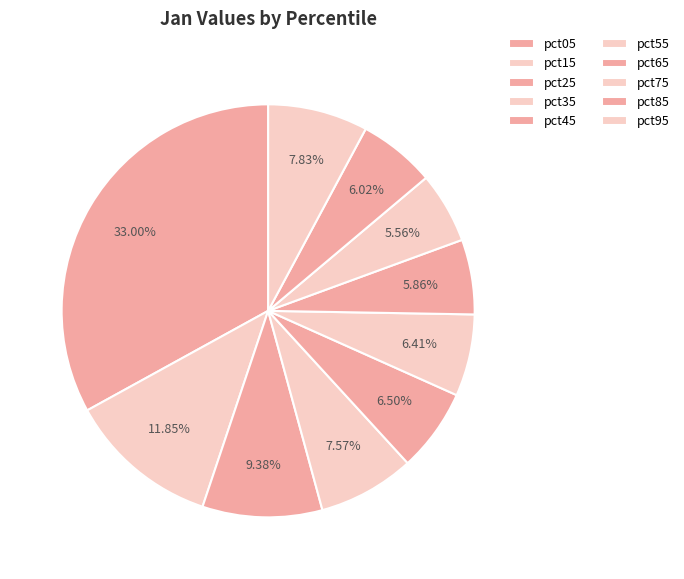

Between pct25 and pct35, which is larger?

pct25